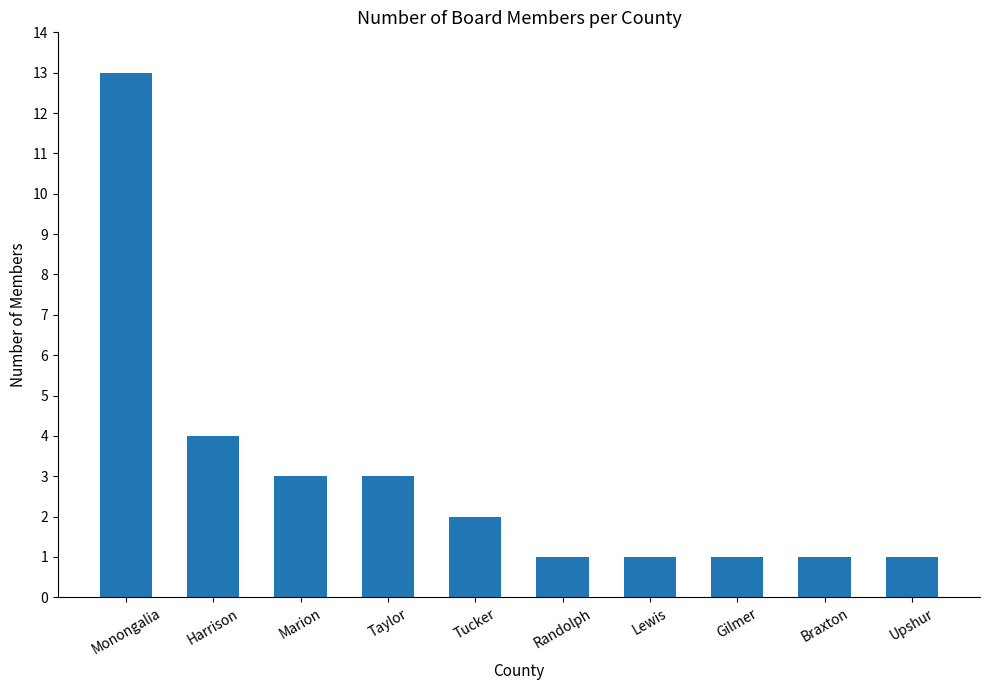

What is the label of the 7th bar from the right?

Taylor